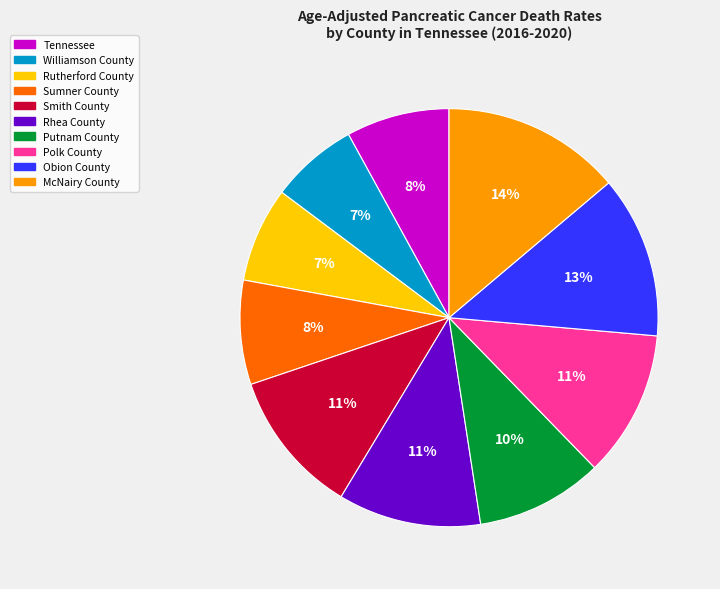

Is the sum of Rutherford County and Sumner County greater than half?

No